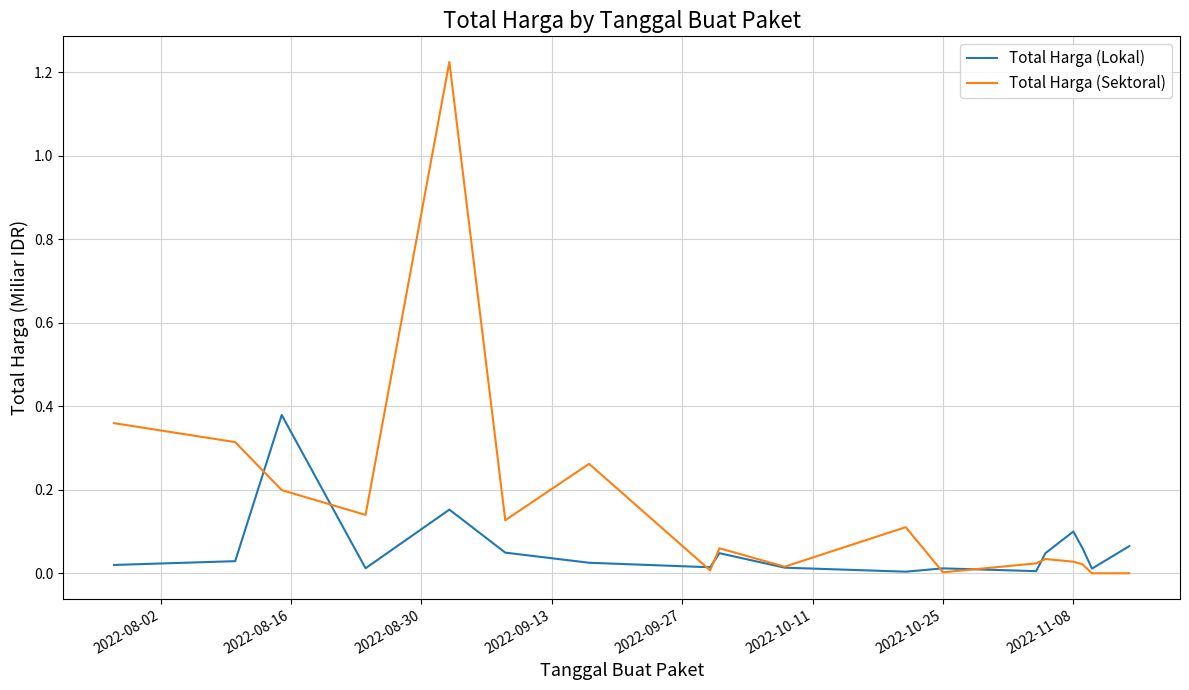

Which series has the largest total across all categories?

Total Harga (Sektoral)